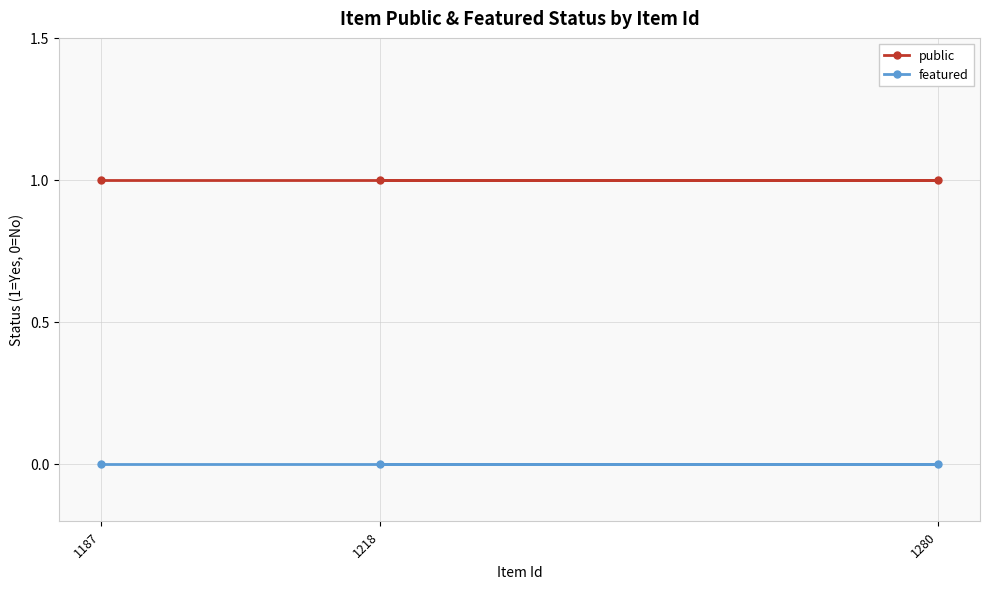

Reading left to right, what are all the values shown in this chart?

public: 1	1	1
featured: 0	0	0